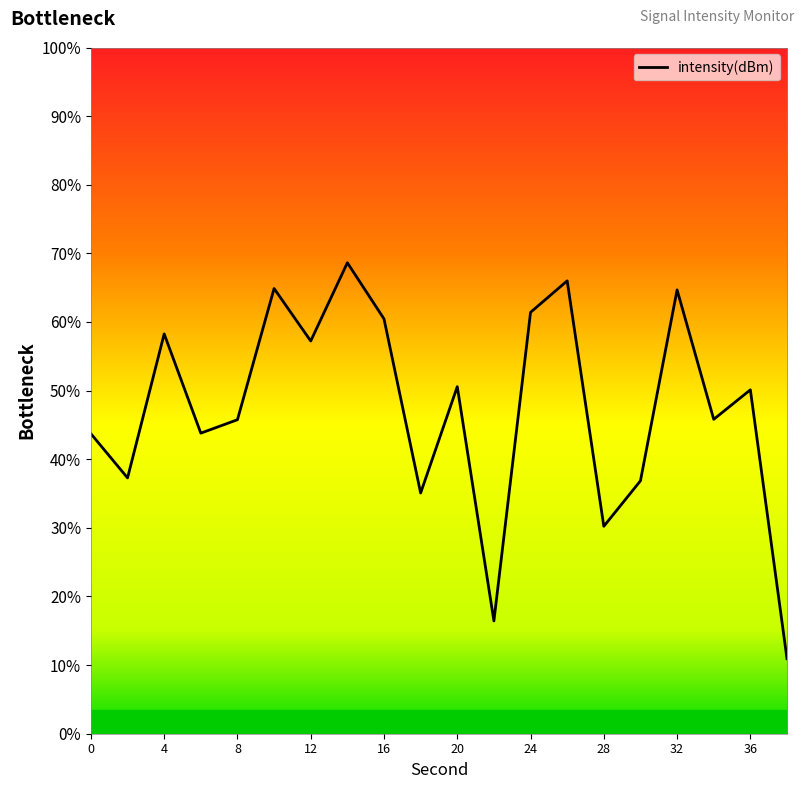

Does the chart display data point markers on the line(s)?

No